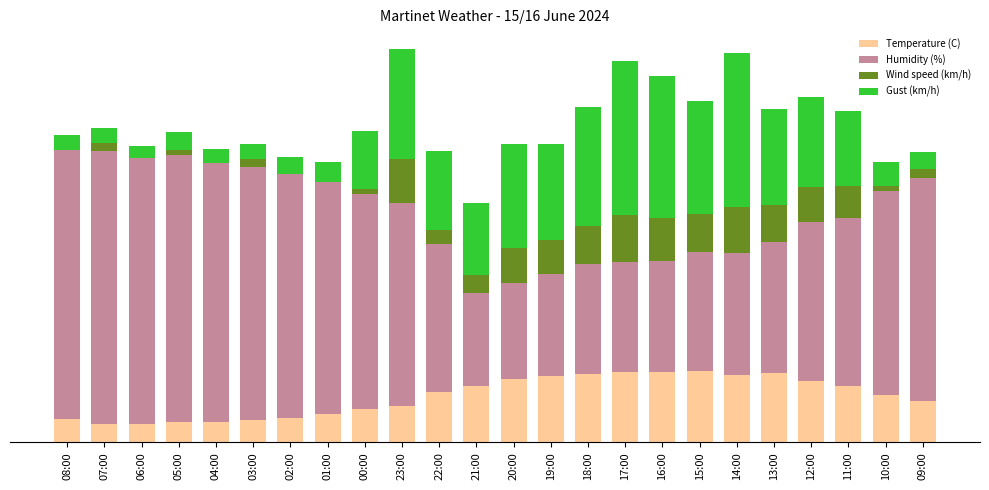

What are all the series names shown in the legend?

Temperature (C), Humidity (%), Wind speed (km/h), Gust (km/h)